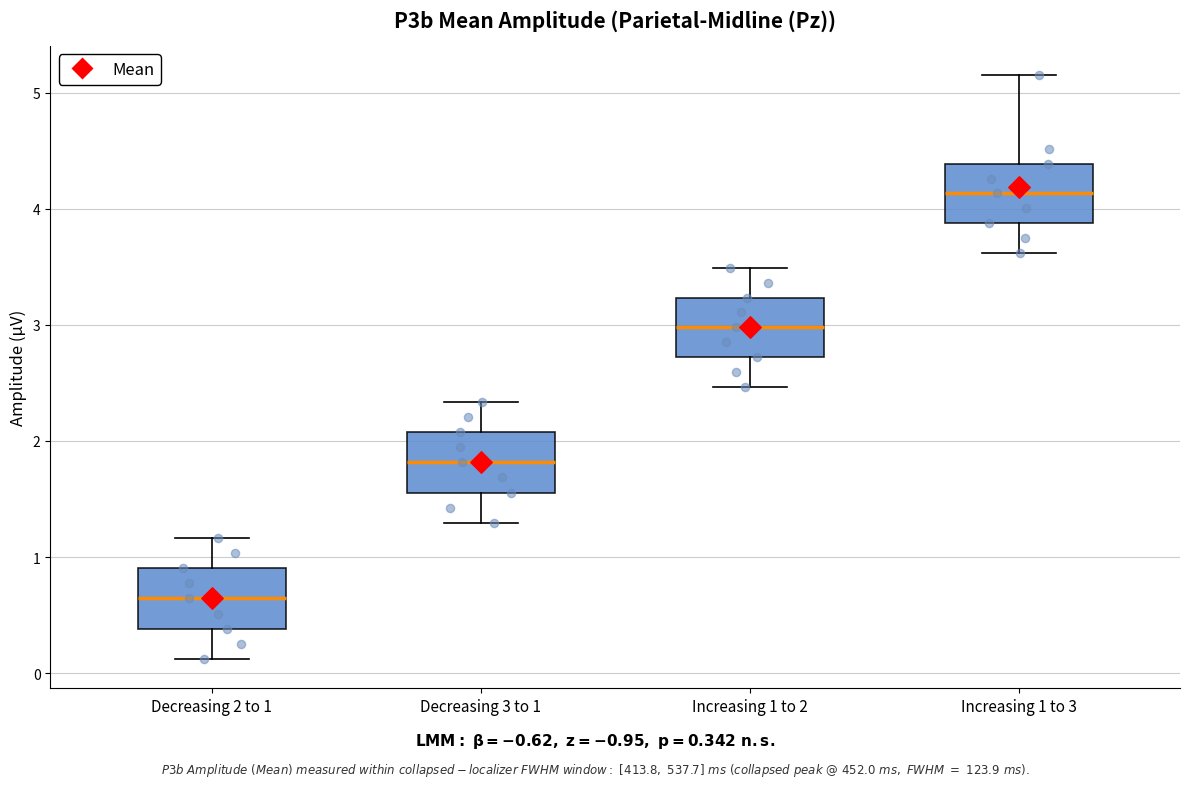

Reading left to right, read every box against the y-axis: the position of its median line, the range the box covers, and the ends of its whiskers. The values are not printed on the chart, so give them approximately, as read against the axis.

Decreasing 2 to 1: median 0.6, box 0.4 to 0.9, whiskers 0.1 to 1.2
Decreasing 3 to 1: median 1.8, box 1.6 to 2.1, whiskers 1.3 to 2.3
Increasing 1 to 2: median 3.0, box 2.7 to 3.2, whiskers 2.5 to 3.5
Increasing 1 to 3: median 4.1, box 3.9 to 4.4, whiskers 3.6 to 5.2